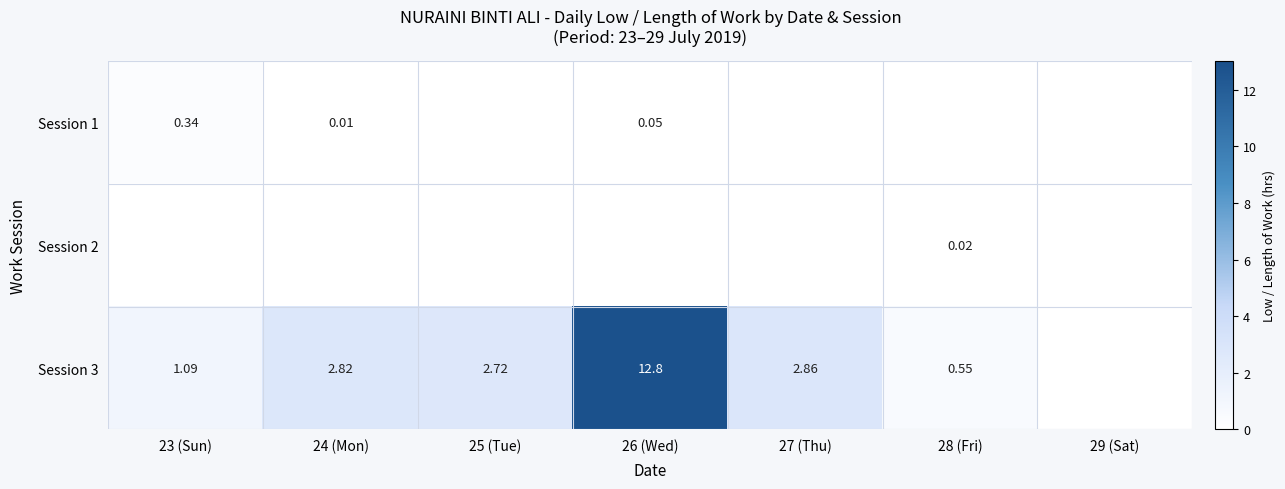

Is the value of Session 3 at 24 (Mon) greater than the value of Session 1 at 24 (Mon)?

Yes